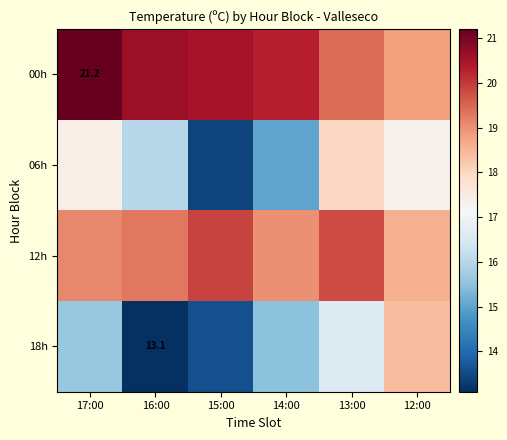

Is it true that 00h equals 21.2 at 17:00?

True